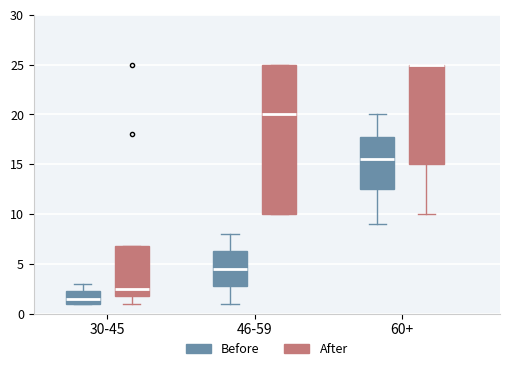

Where is the lower edge of the box for 46-59 (After) on the y-axis? The values are not printed on the chart, so give them approximately, as read against the axis.

10.0